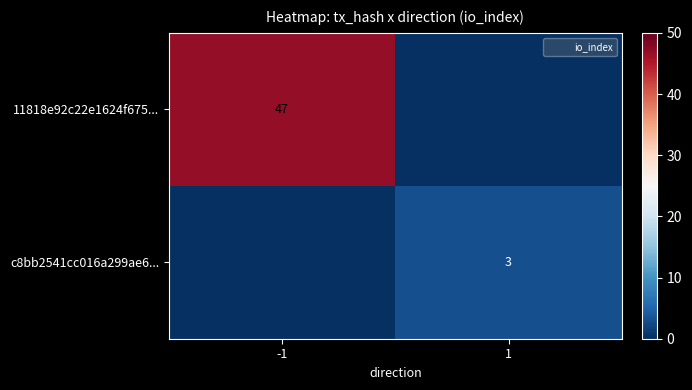

What is the sum of all c8bb2541cc016a299ae6... values?

3